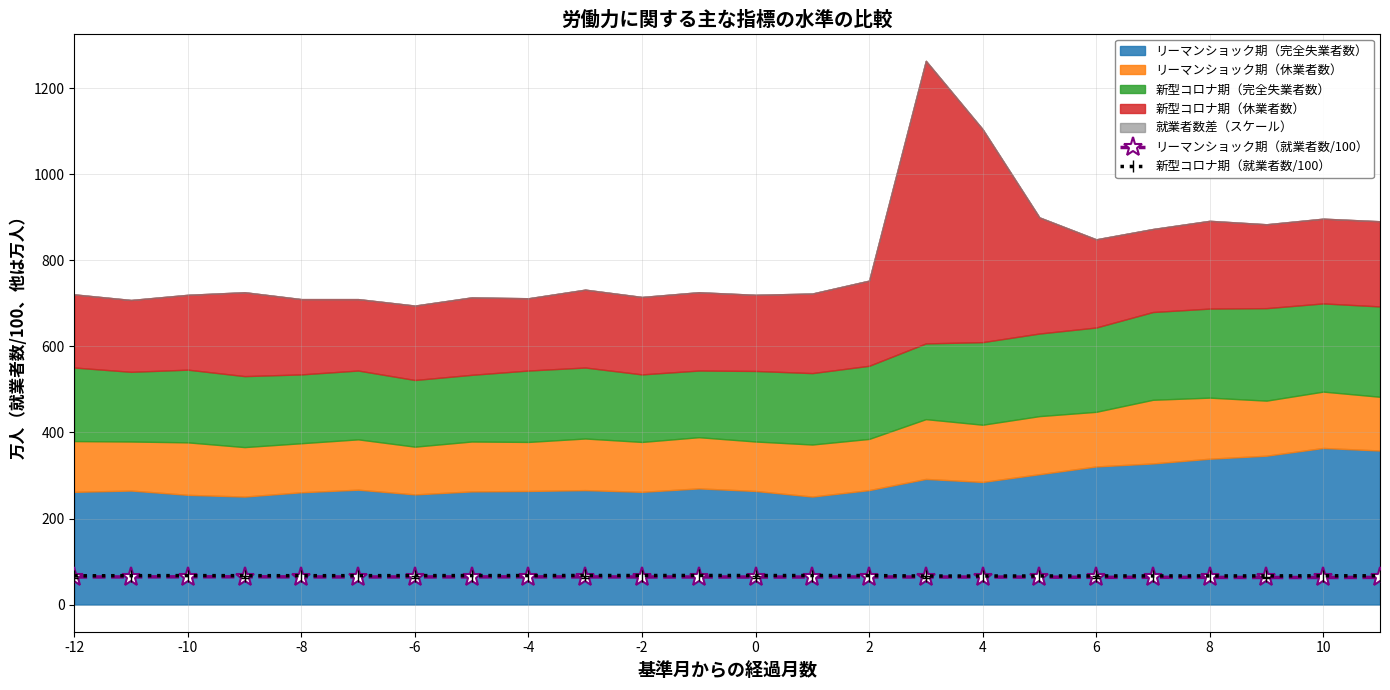

What is the minimum value for リーマンショック期（就業者数/100）?

62.9